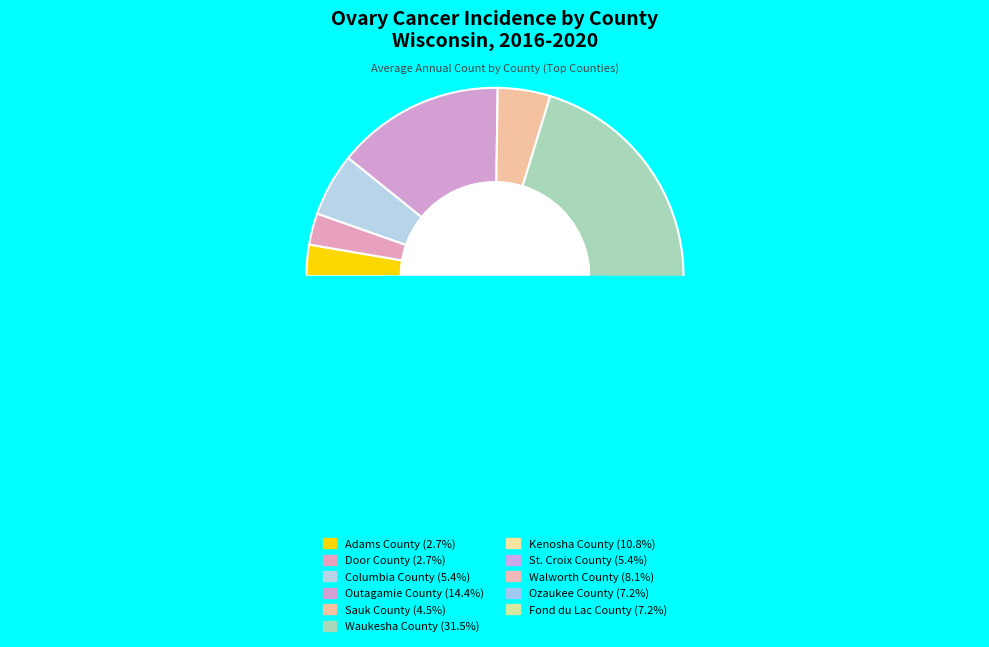

Combined, what portion of the pie is Fond du Lac County and St. Croix County?

12.6%